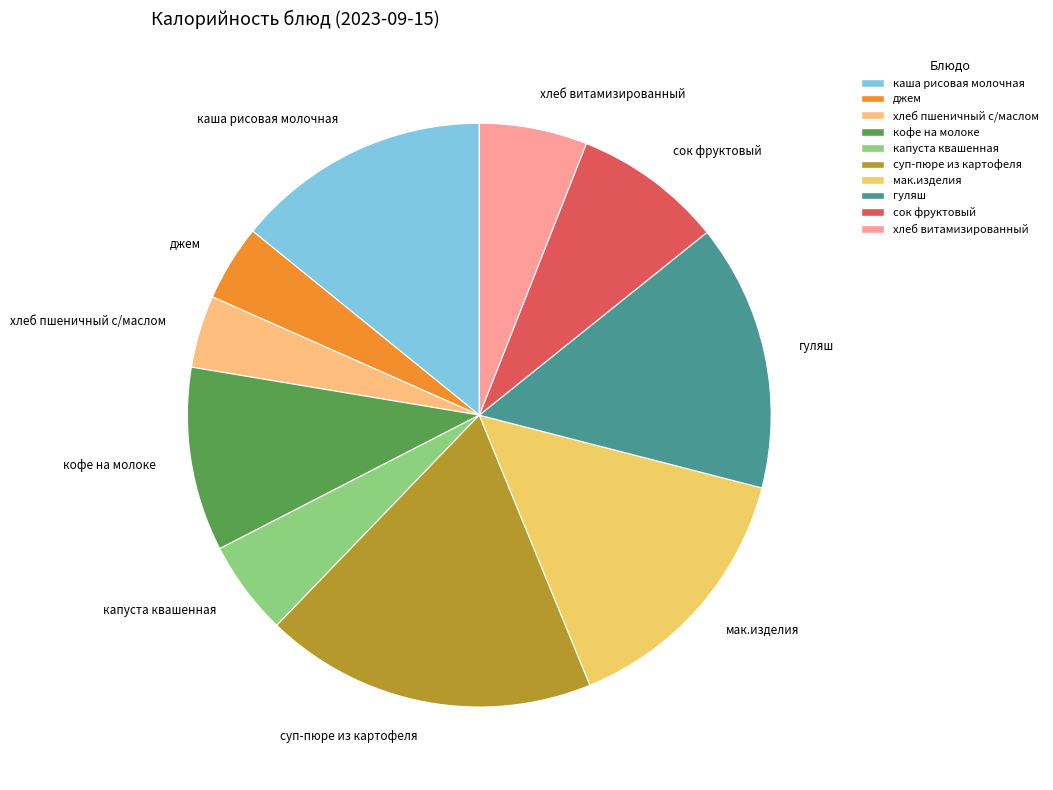

Do хлеб пшеничный с/маслом and мак.изделия together represent more than half of the pie?

No